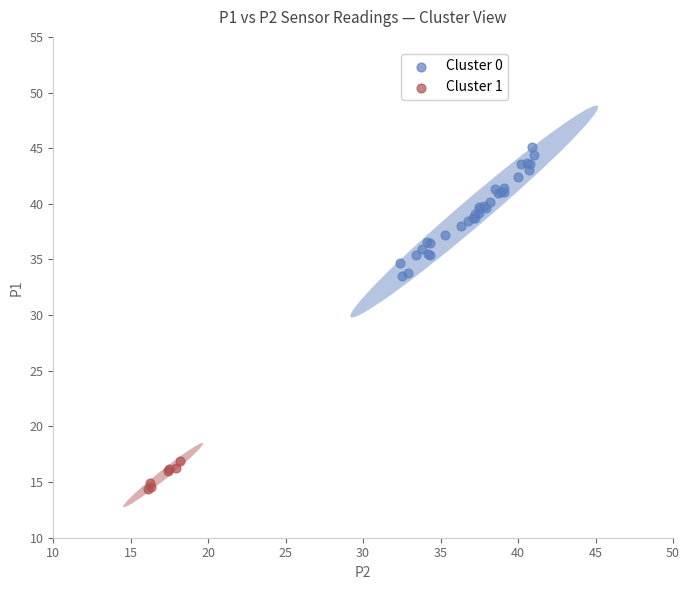

Which series reaches the maximum Y coordinate?

Cluster 0